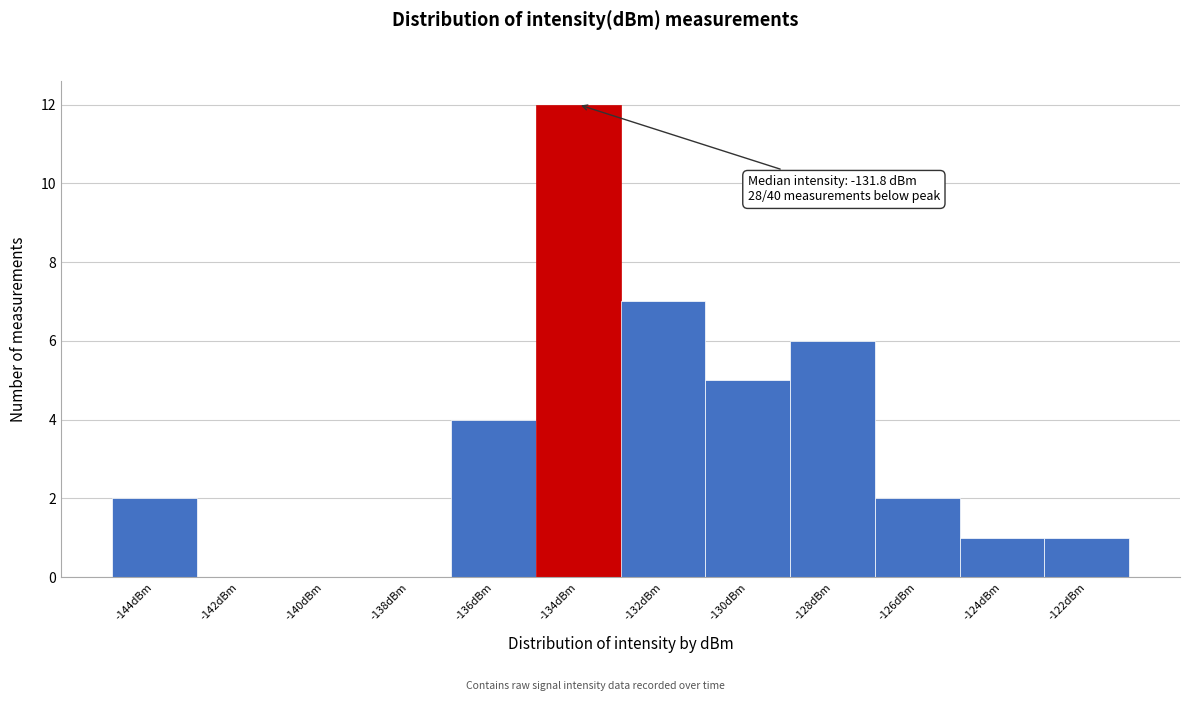

Reading left to right, list all the values displayed in this chart.

-144dBm=2	-142dBm=0	-140dBm=0	-138dBm=0	-136dBm=4	-134dBm=12	-132dBm=7	-130dBm=5	-128dBm=6	-126dBm=2	-124dBm=1	-122dBm=1